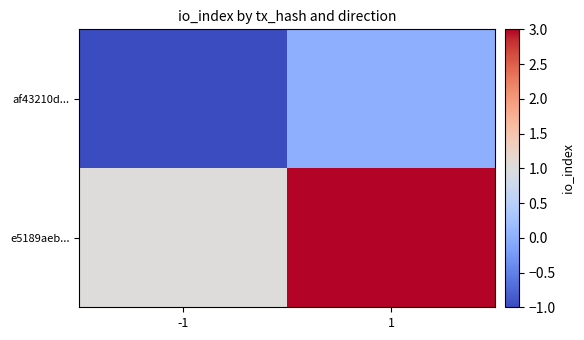

Rank the series by their maximum value, from lowest to highest.

af43210d..., e5189aeb...